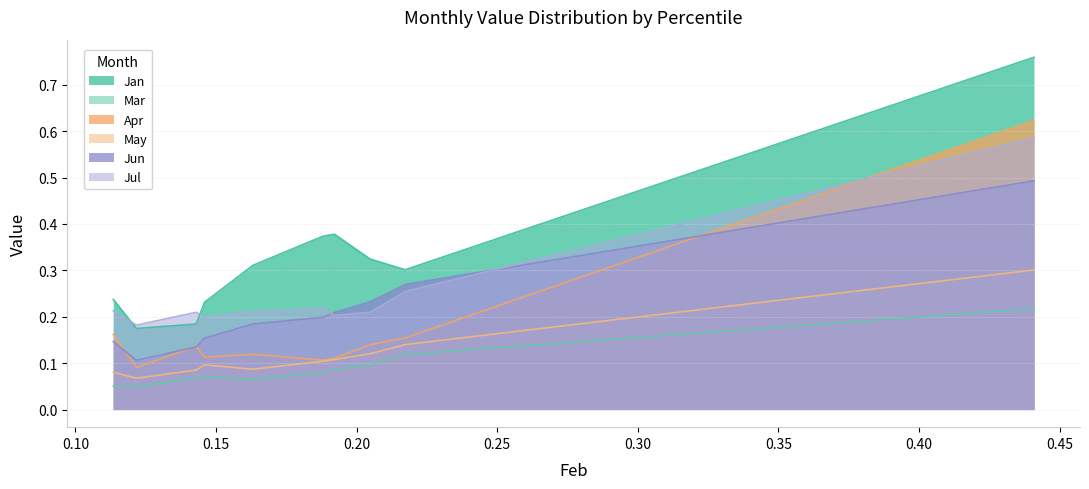

At which category does Jul reach its first local valley?

pct15